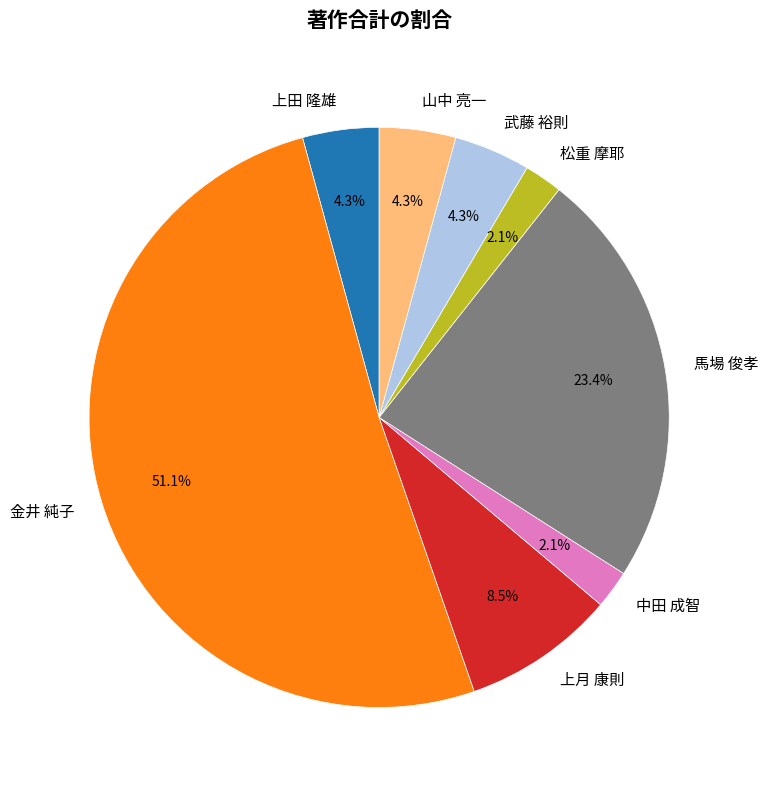

How many segments does this pie chart have?

8